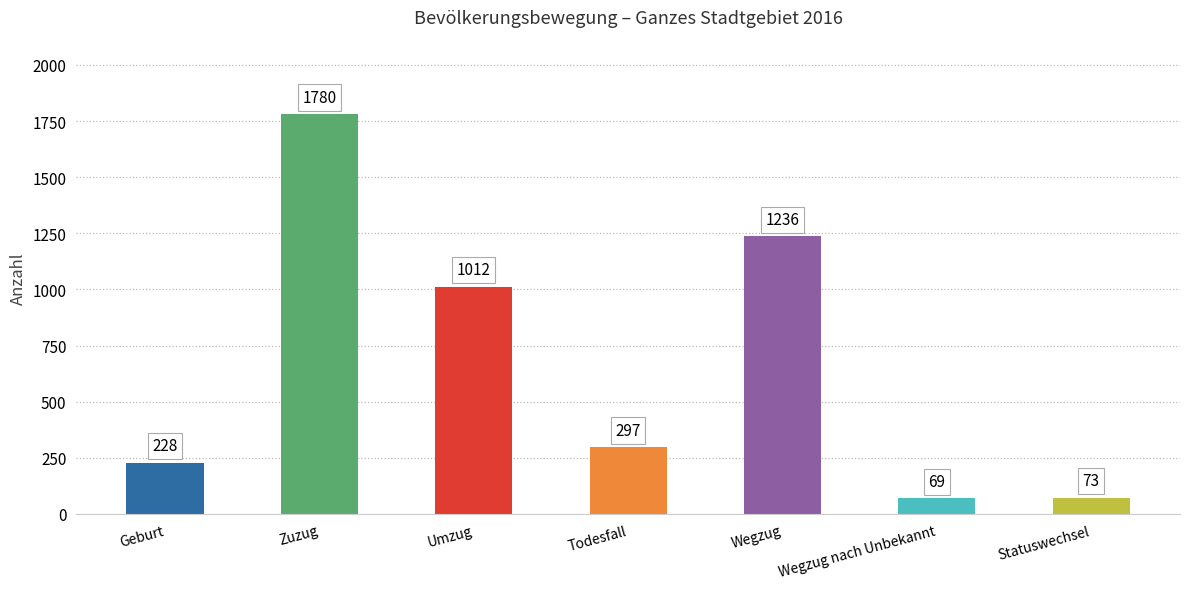

What is the sum of all values?

4695